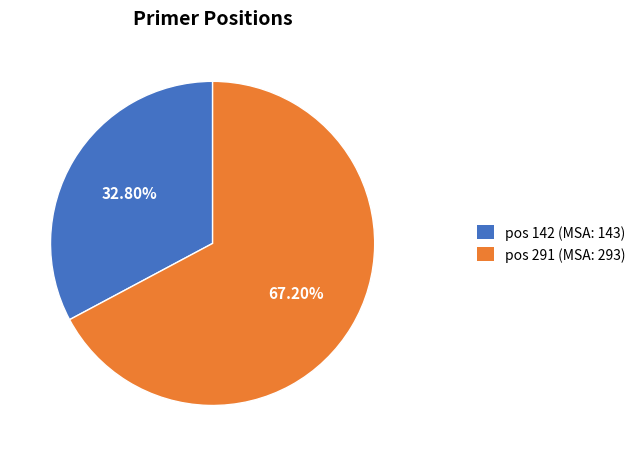

Rank the categories by value from highest to lowest.

pos 291 (MSA: 293), pos 142 (MSA: 143)